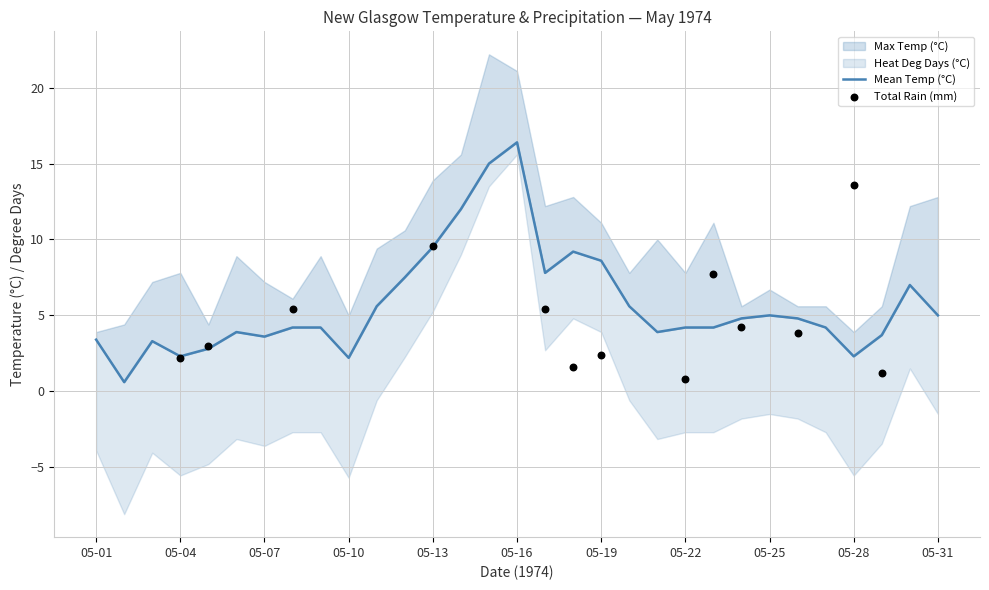

Is the value of Max Temp (°C) at 05-05 greater than the value of Heat Deg Days (°C) at 05-02?

No